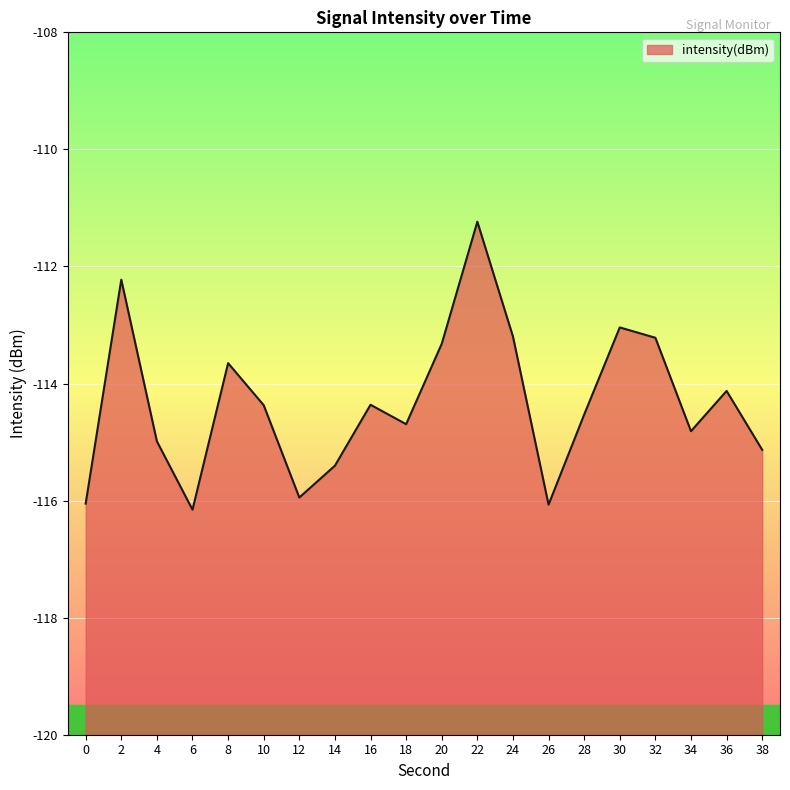

Reading left to right, list all the values displayed in this chart.

-116.1	-112.2	-115.0	-116.2	-113.7	-114.4	-115.9	-115.4	-114.4	-114.7	-113.3	-111.2	-113.2	-116.1	-114.5	-113.0	-113.2	-114.8	-114.1	-115.1